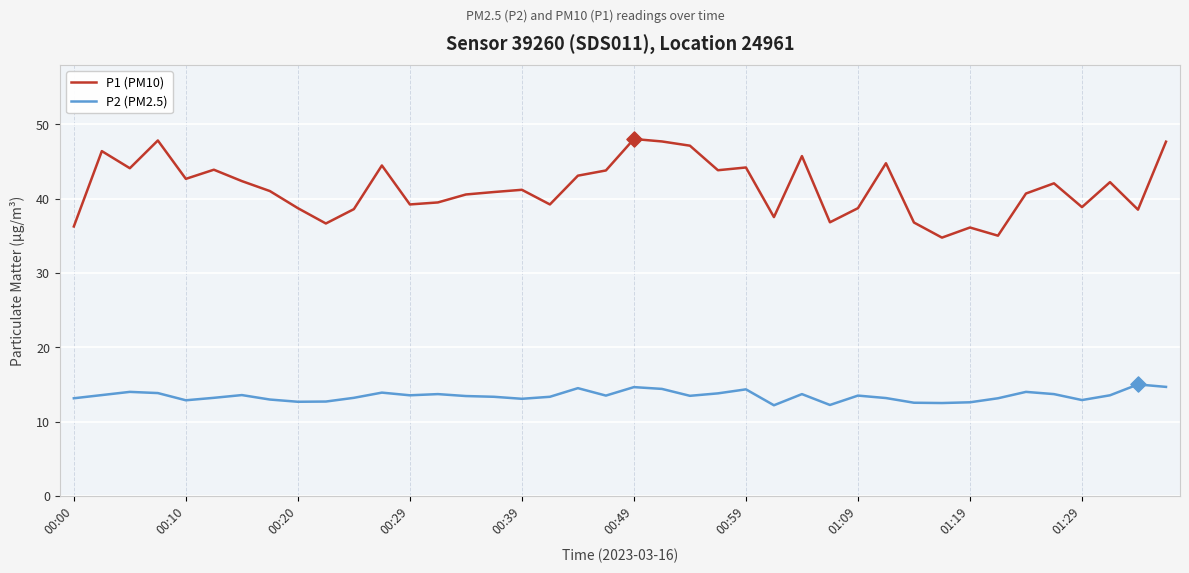

True or false: P1 (PM10) and P2 (PM2.5) cross at least once.

False